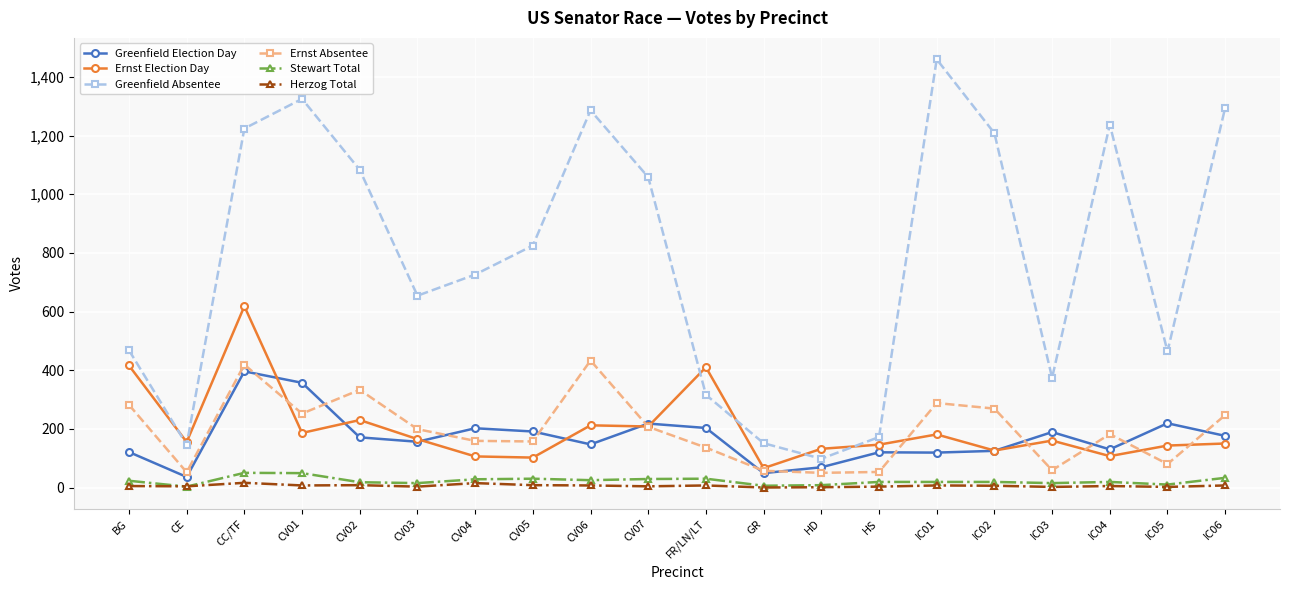

Does the chart have visible grid lines?

Yes